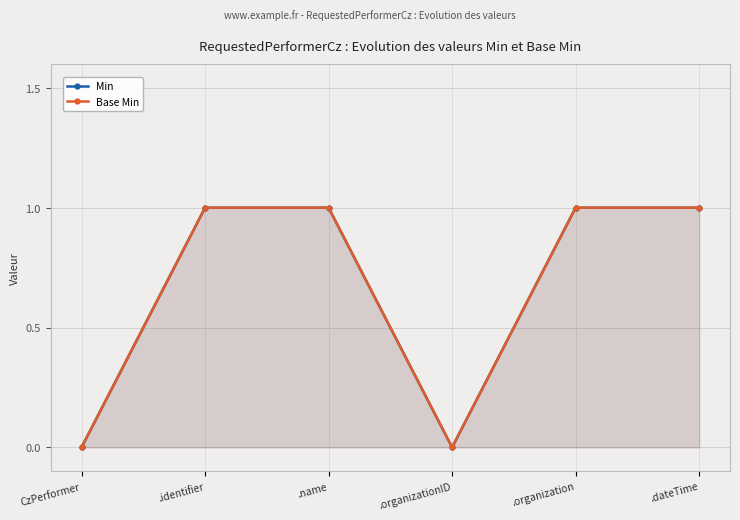

Is it true that Base Min equals 0 at CzPerformer?

True